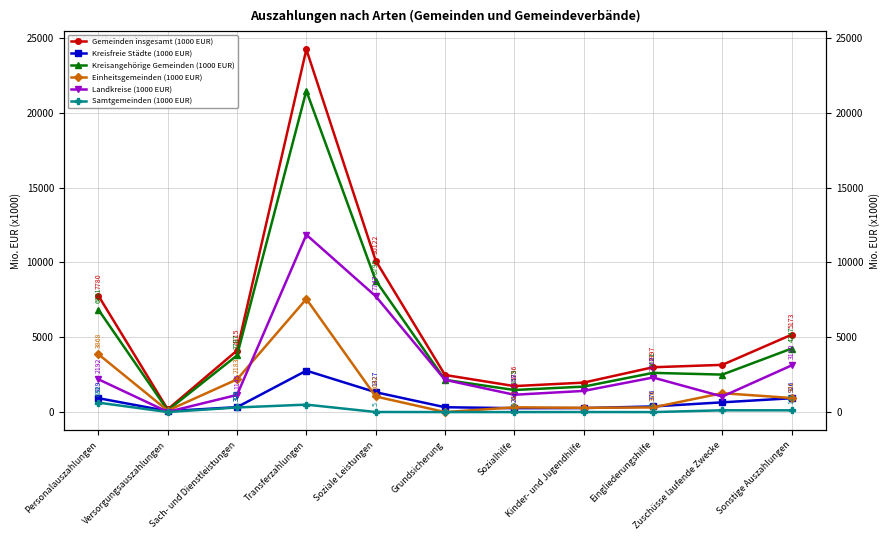

What is the difference between the highest and lowest values at Grundsicherung?

2480.3